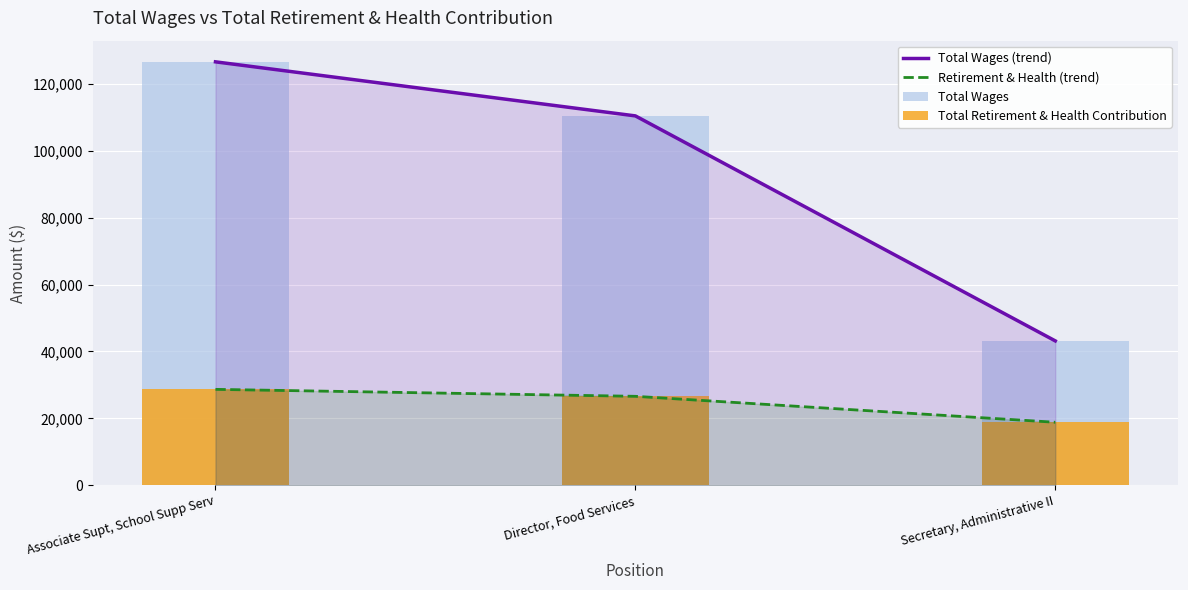

List the series in order of their peak value, lowest first.

Retirement & Health (trend), Total Retirement & Health Contribution, Total Wages (trend), Total Wages